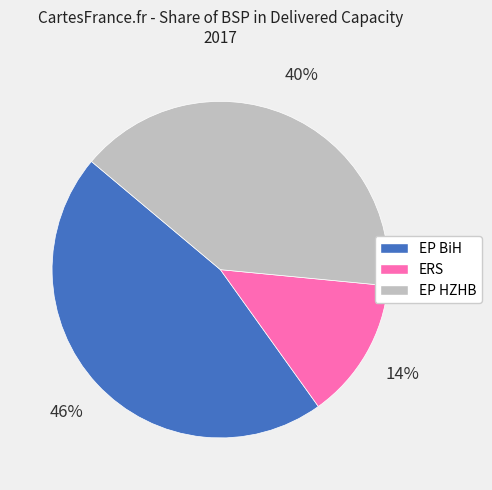

What is the largest slice in the pie chart?

EP BiH